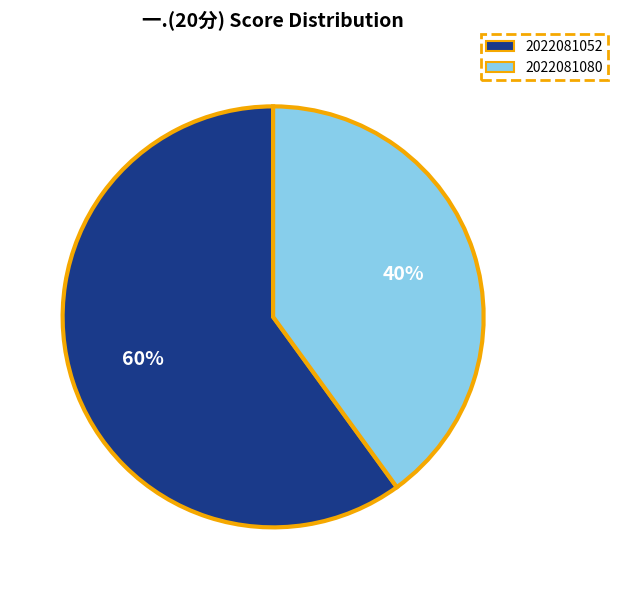

Is 2022081080 the majority of the pie?

No